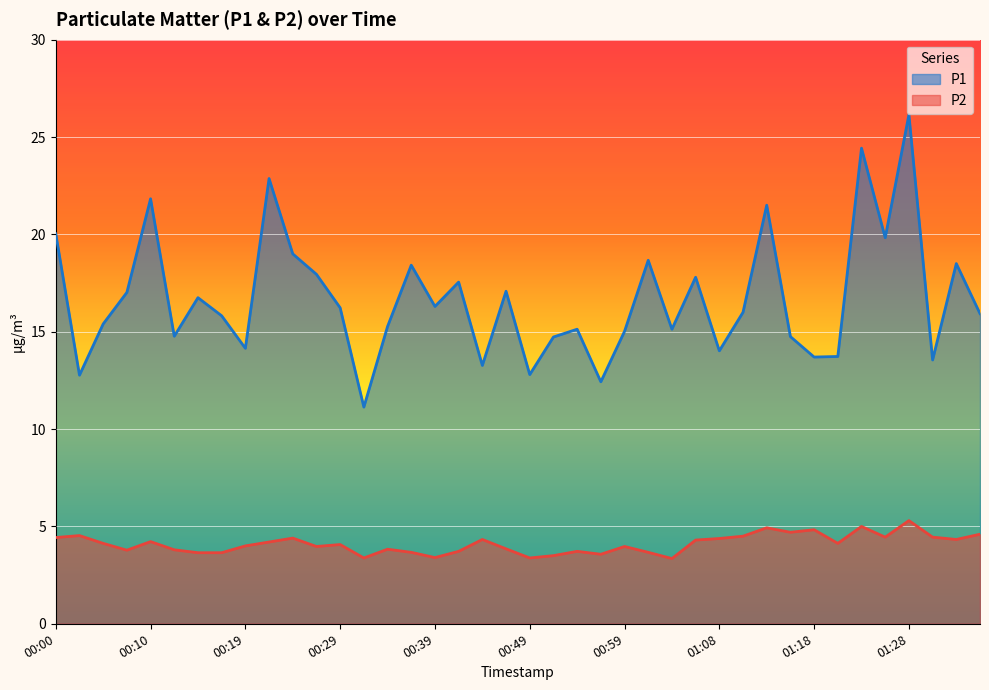

True or false: P1 has a value of 13.6 at 01:30.

True